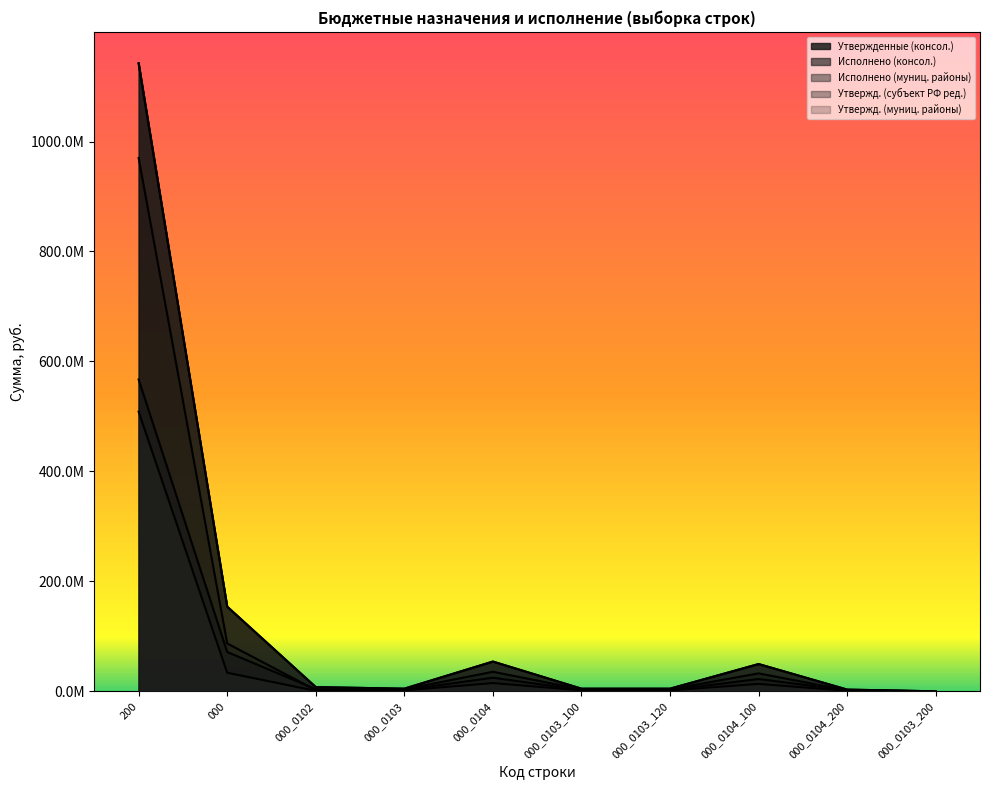

Reading left to right, list all the values displayed in this chart.

Утвержденные (консол.): 1142366114.1	154019686.9	7673477.4	4824188.0	54120841.5	4807388.0	4807388.0	49619080.3	3140492.2	16000.0
Исполнено (консол.): 567224326.4	71562314.1	3805685.7	2419854.9	24745960.6	2408664.9	2408664.9	22390016.6	1787737.4	11190.0
Исполнено (муниц. районы): 508702689.0	33838769.0	885922.4	1762493.9	15041413.5	1754293.9	1754293.9	13527552.7	1004473.8	8200.0
Утвержд. (субъект РФ ред.): 1142366114.1	154019686.9	7673477.4	4824188.0	54120841.5	4807388.0	4807388.0	49619080.3	3140492.2	16000.0
Утвержд. (муниц. районы): 970185745.6	87068905.1	2236141.0	3551388.0	35536822.5	3541288.0	3541288.0	32660710.0	1733852.6	10000.0